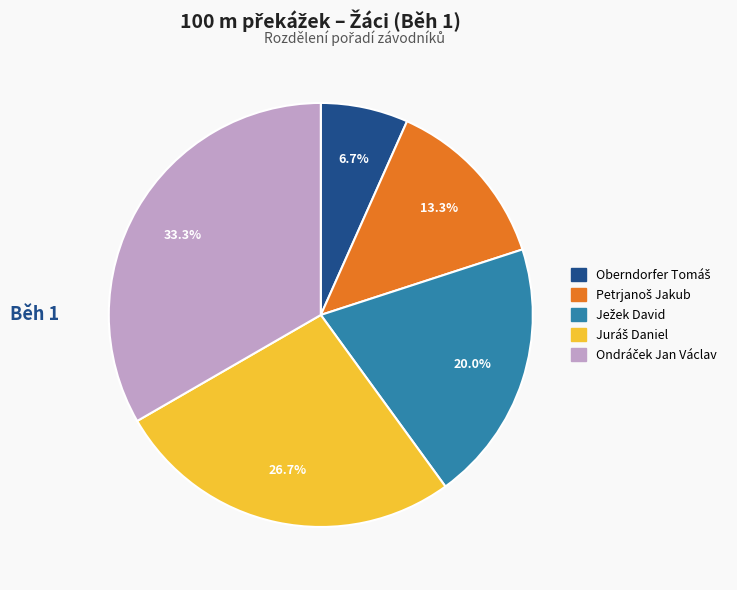

Is there any slice that represents more than half of the pie?

No